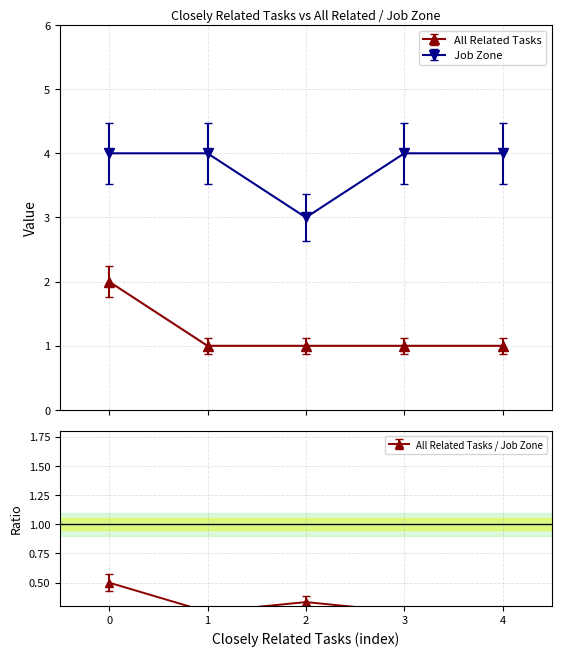

How many series are shown in this chart?

2